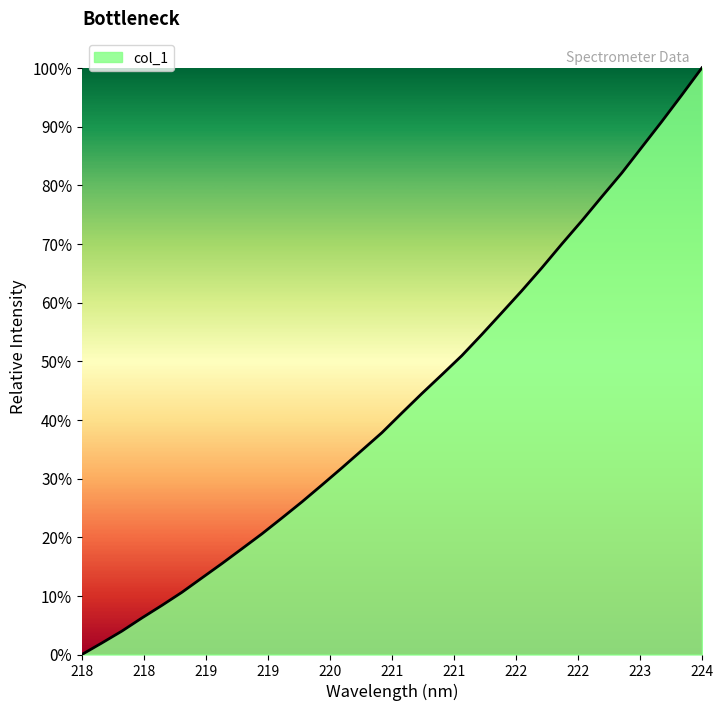

What is the maximum value shown in the chart?

100.0